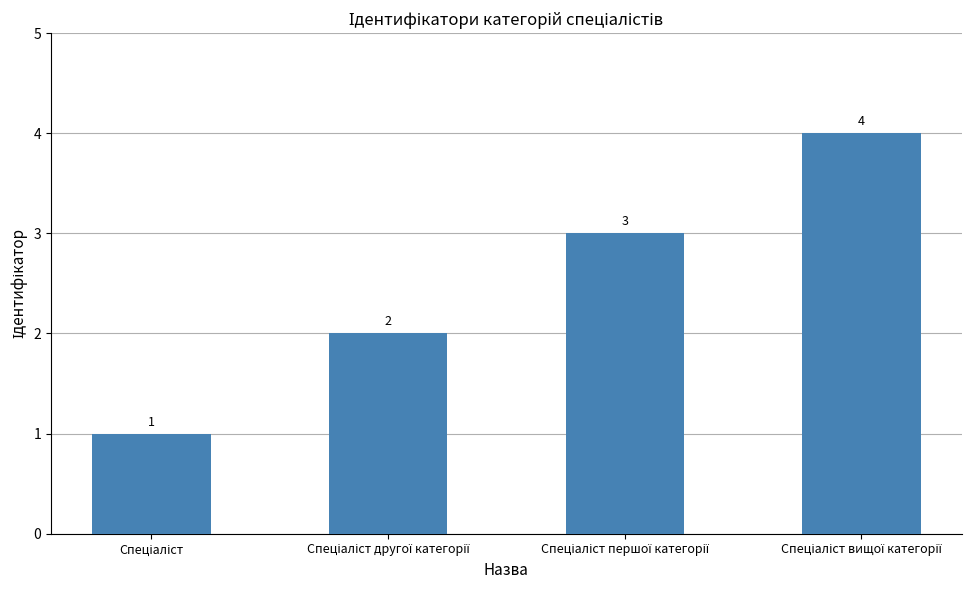

What is the value of the 1st bar from the left?

1